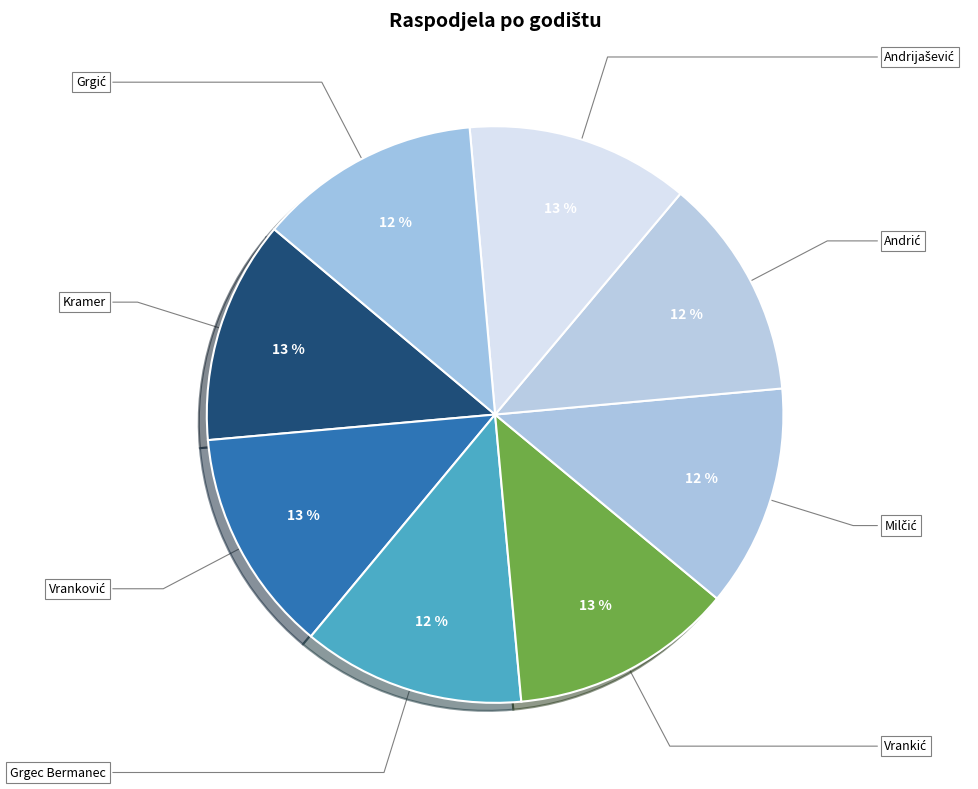

Does any single category account for the majority?

No